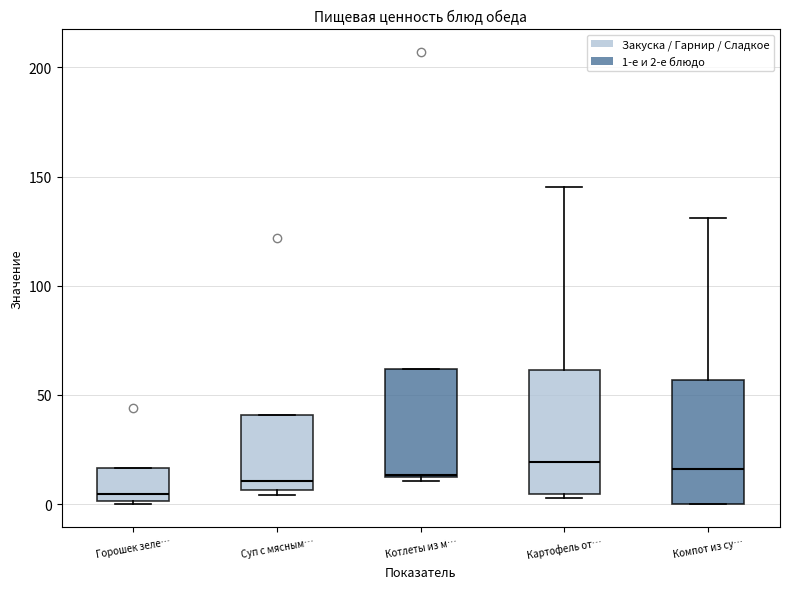

Reading left to right, read every box against the y-axis: the position of its median line, the range the box covers, and the ends of its whiskers. The values are not printed on the chart, so give them approximately, as read against the axis.

Горошек зеле…: median 5, box 0 to 15, whiskers 0 to 15
Суп с мясным…: median 10, box 5 to 40, whiskers 5 (just below the box's lower edge) to 40
Котлеты из м…: median 15, box 10 to 60, whiskers 10 (just below the box's lower edge) to 60
Картофель от…: median 20, box 5 to 60, whiskers 5 to 145
Компот из су…: median 15, box 0 to 55, whiskers 0 to 130